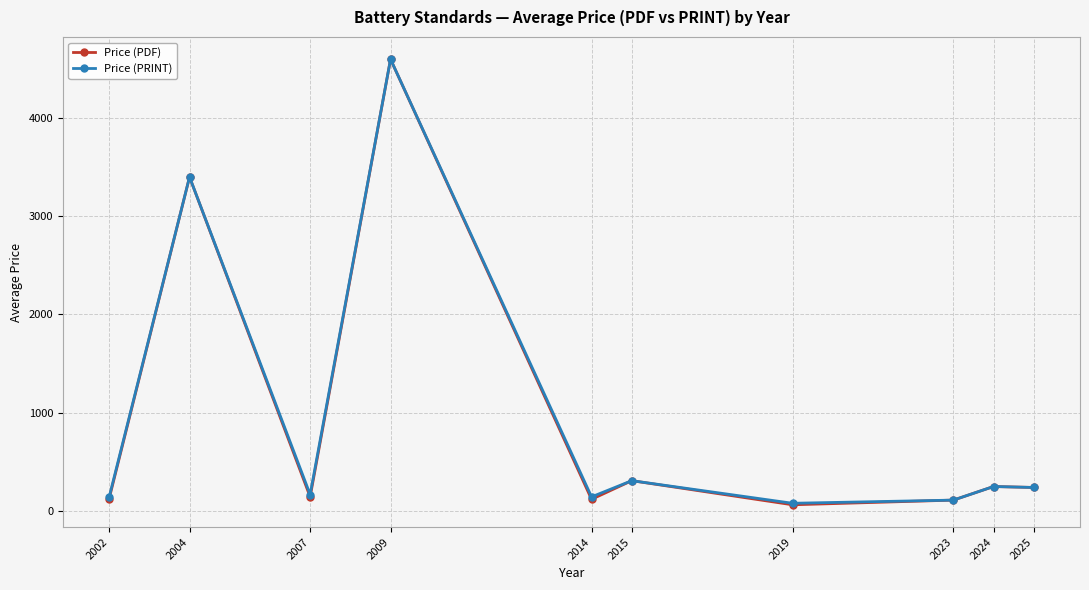

How many lines are shown in the chart?

2